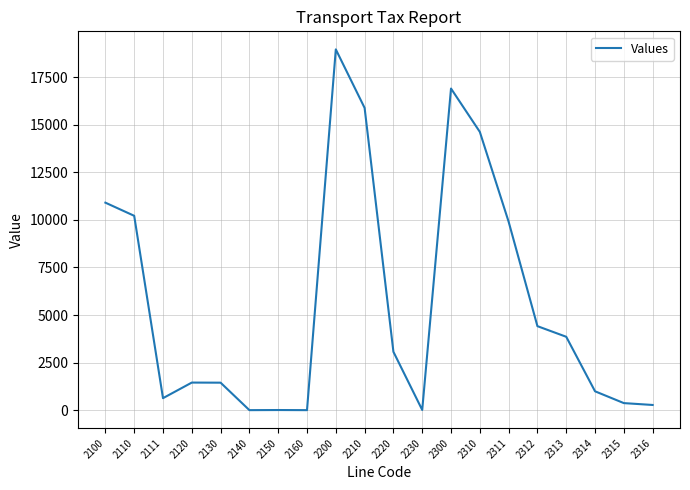

What is the ratio of the value at 2313 to the value at 2150?

642.8